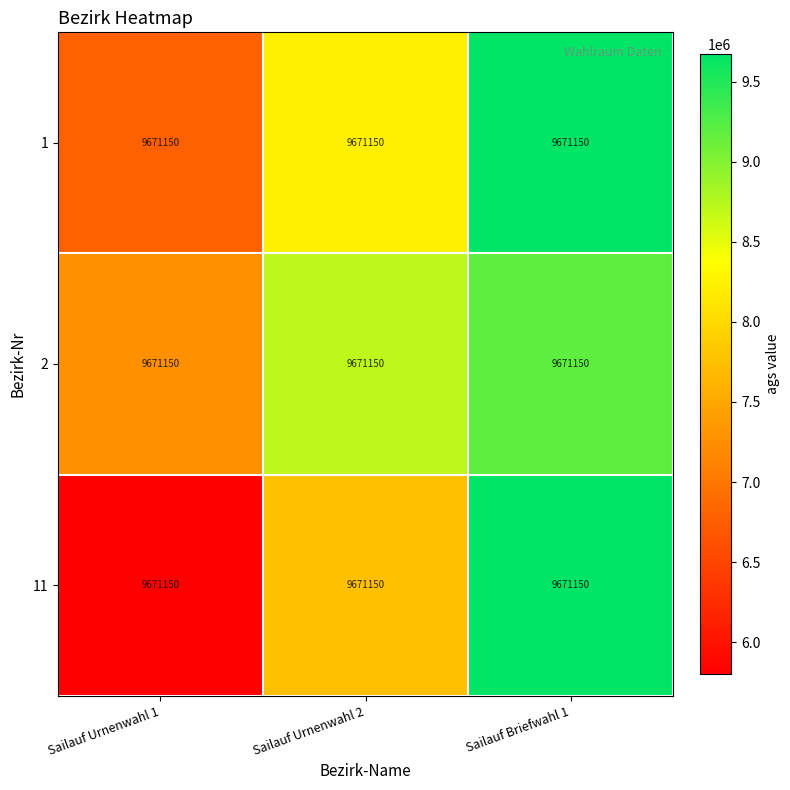

Reading left to right, extract all data points from this chart.

1: Sailauf Urnenwahl 1=9671150.0	Sailauf Urnenwahl 2=9671150.0	Sailauf Briefwahl 1=9671150.0
2: Sailauf Urnenwahl 1=9671150.0	Sailauf Urnenwahl 2=9671150.0	Sailauf Briefwahl 1=9671150.0
11: Sailauf Urnenwahl 1=9671150.0	Sailauf Urnenwahl 2=9671150.0	Sailauf Briefwahl 1=9671150.0